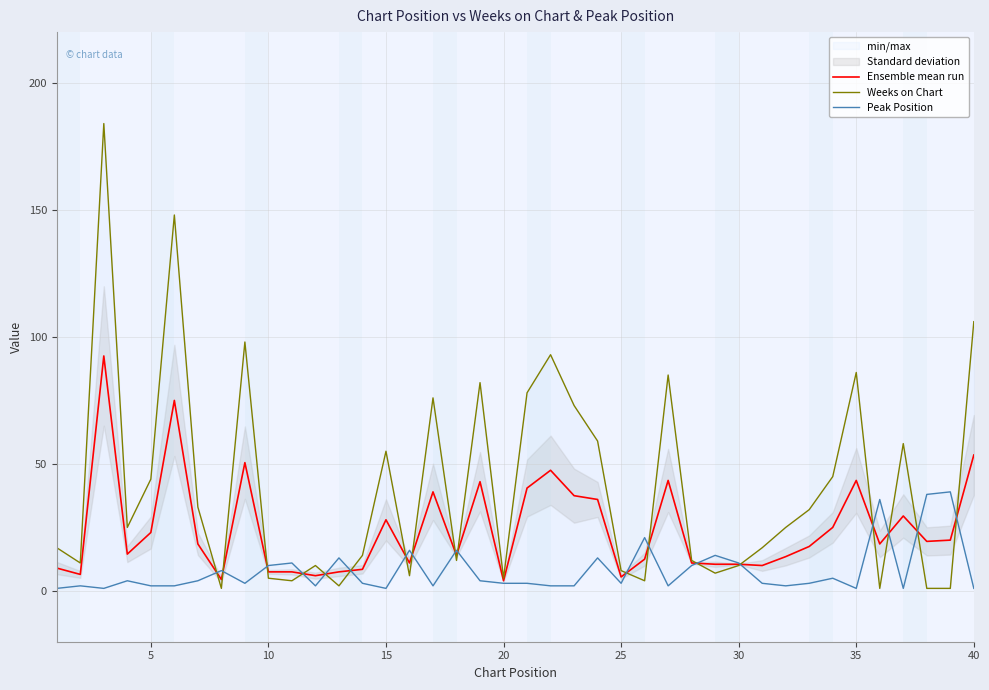

What is the difference between the maximum and minimum values in the Ensemble mean run series?

88.5